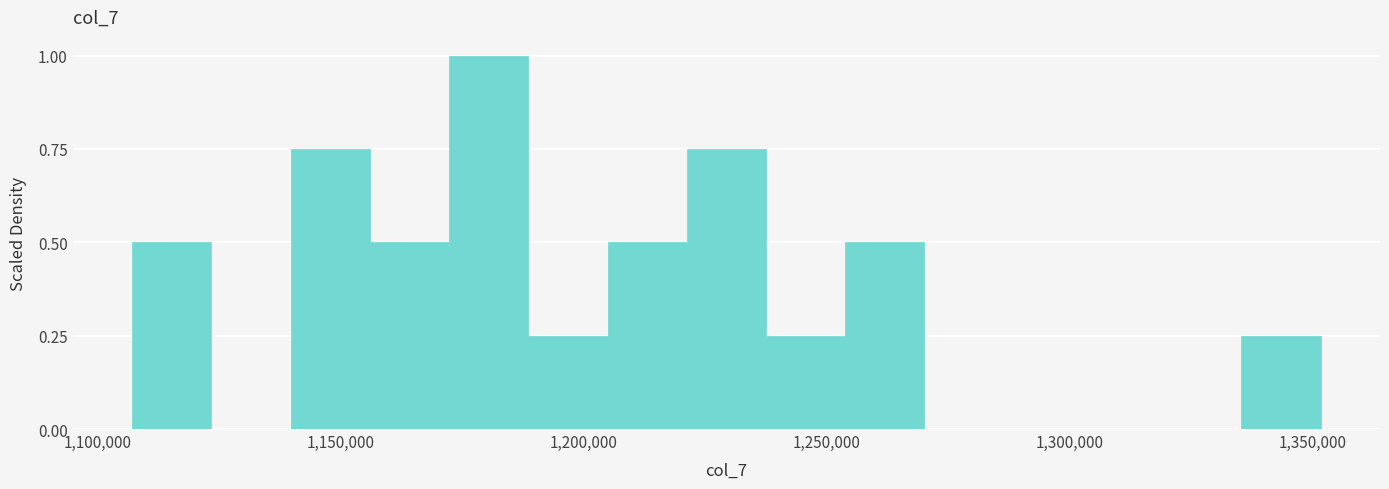

Read against the x-axis, roughly where is the centre of the tallest bar?

1180000